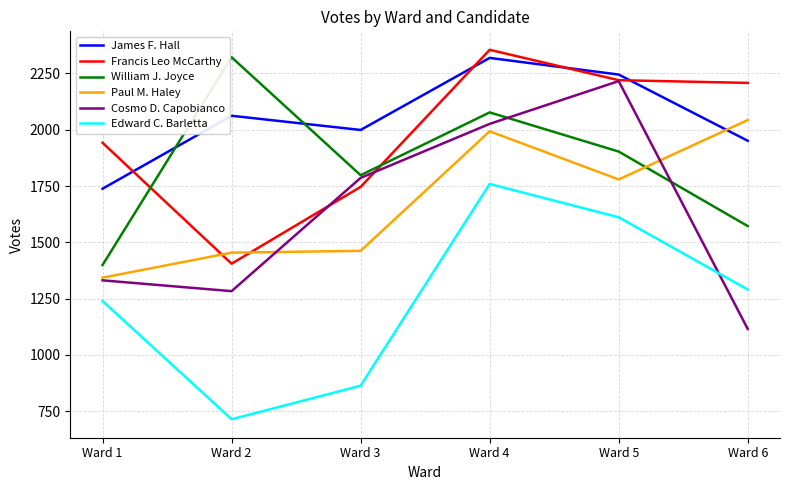

The value of William J. Joyce at Ward 4 is 1402. True or false?

False